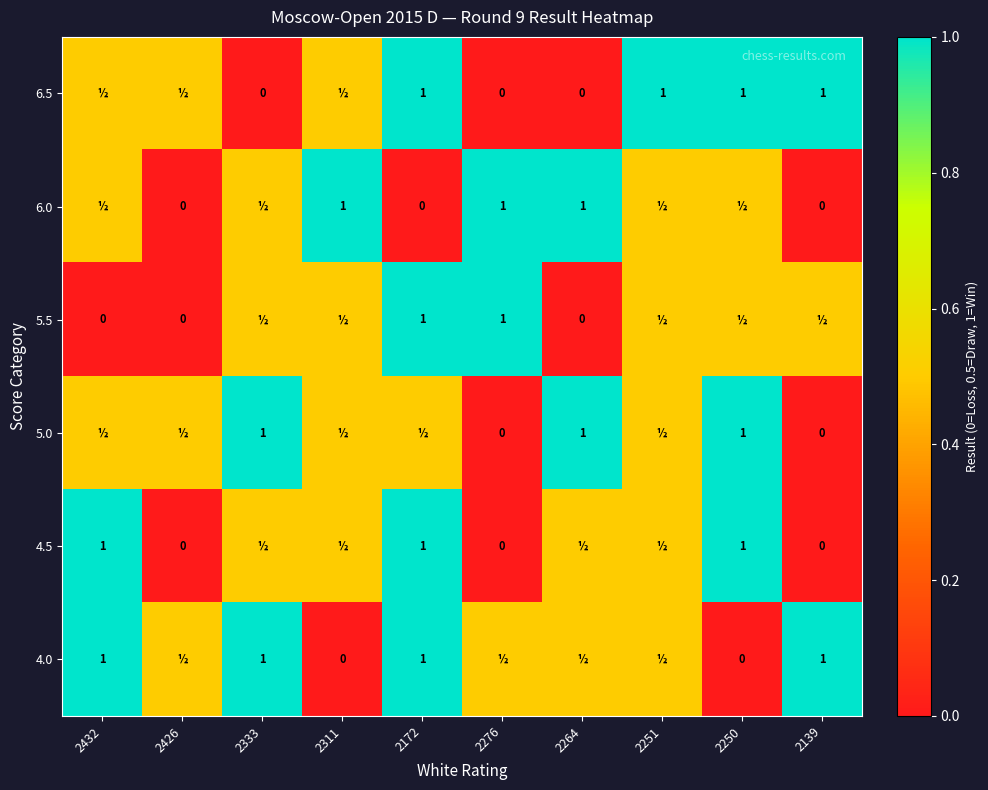

Is the value of 6.5 at 2264 greater than the value of 5.0 at 2264?

No